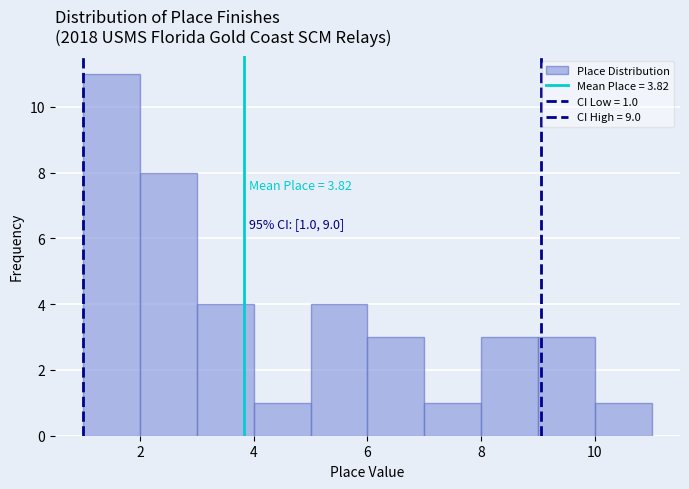

Over which range of the x-axis is the bar tallest?

1 to 2